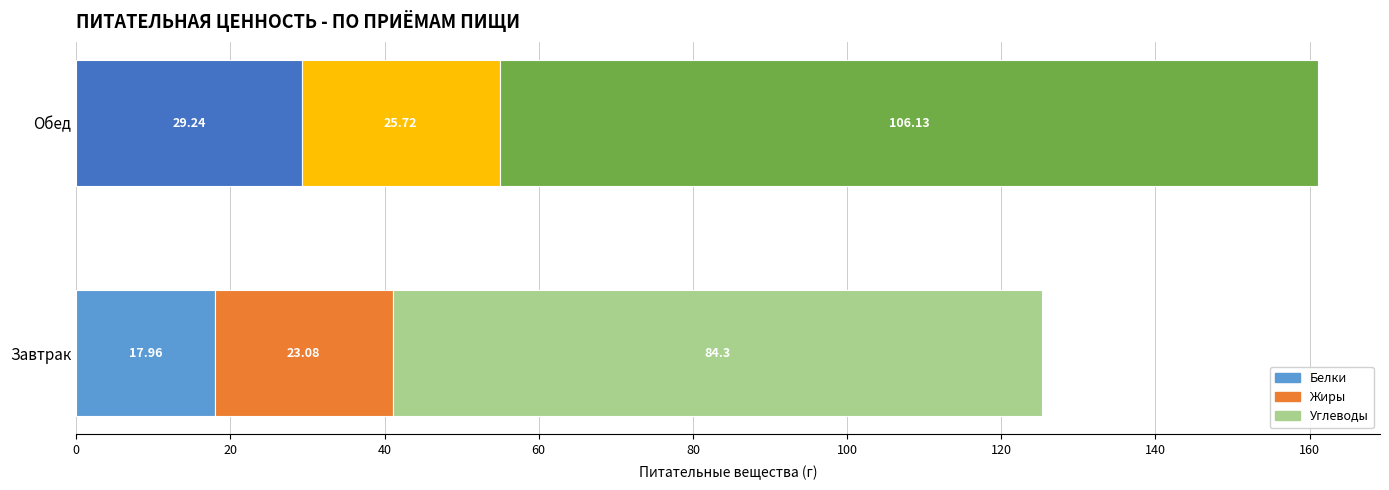

Does the chart contain any negative values?

No